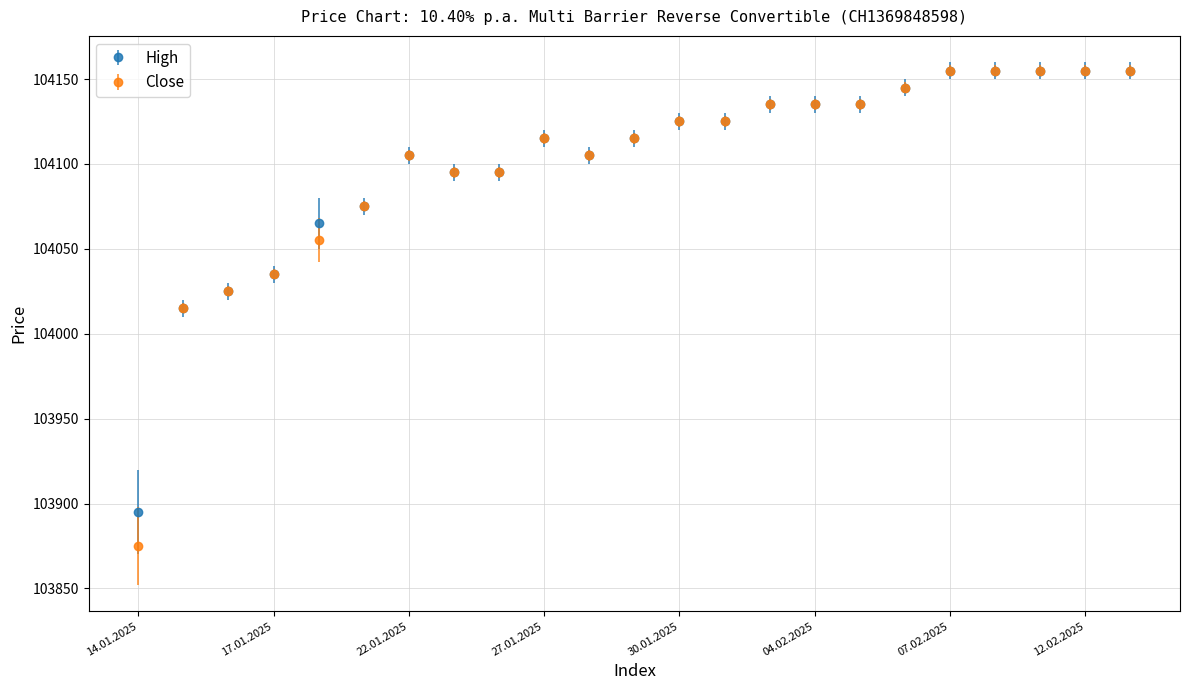

At how many categories does at least one series exceed 103935?

22